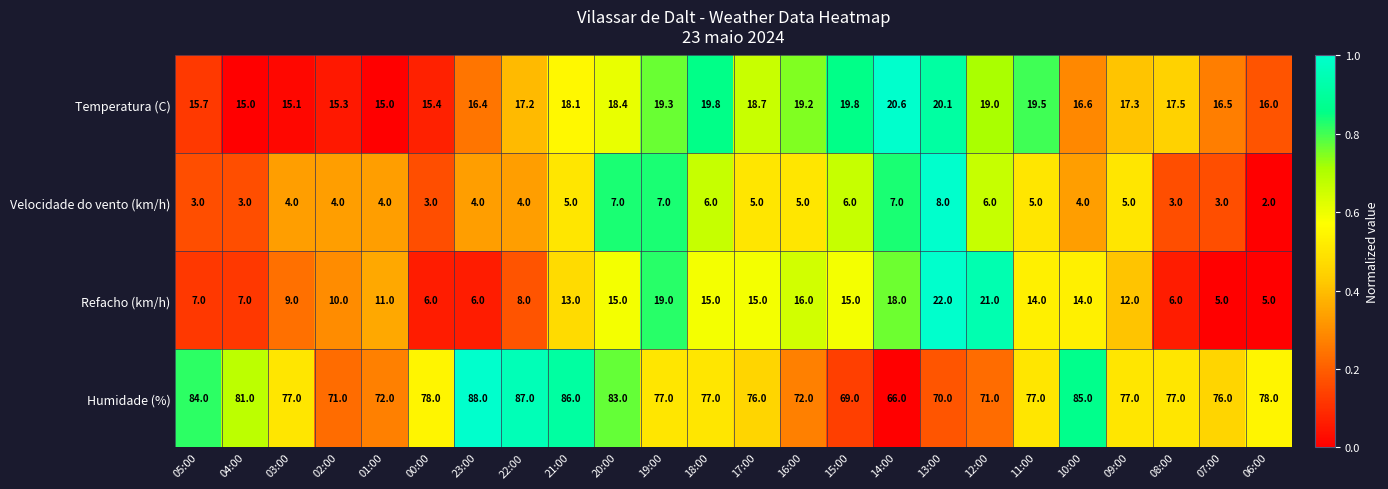

Count the Velocidade do vento (km/h) values in the range 4 to 6.

14